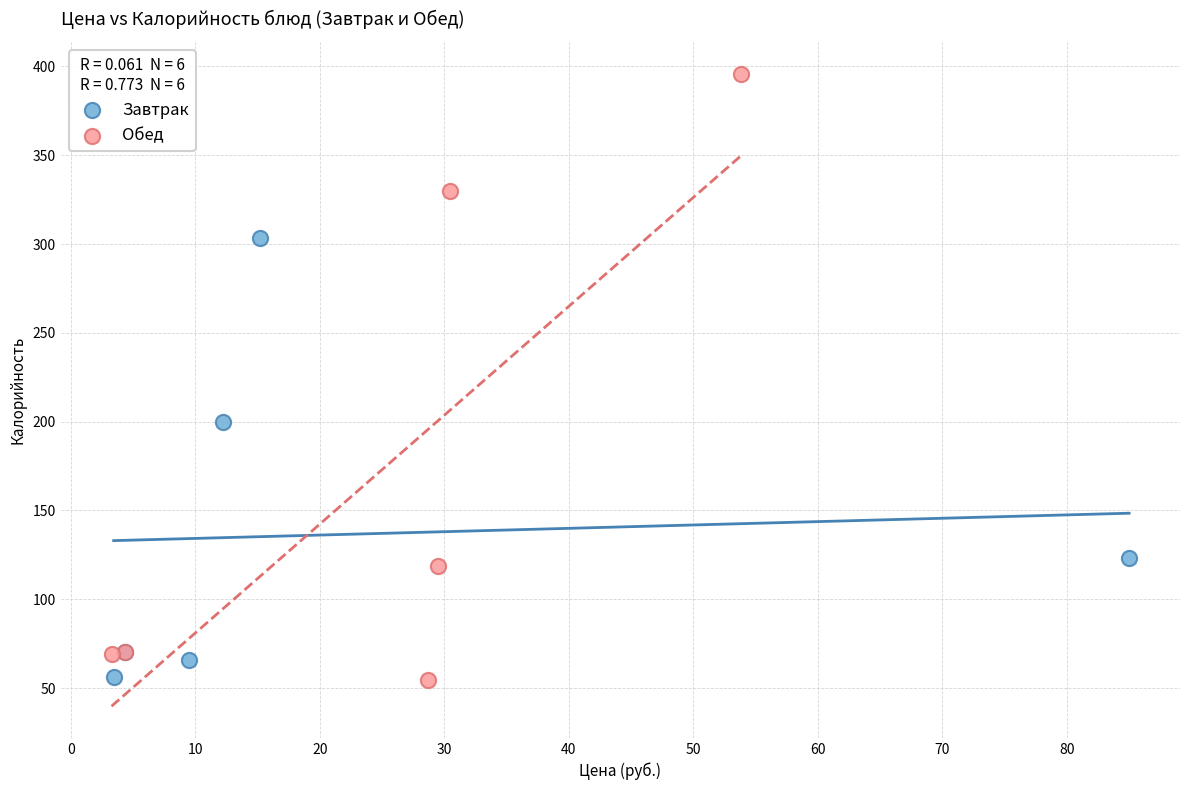

Which series has the widest spread of Y values?

Обед